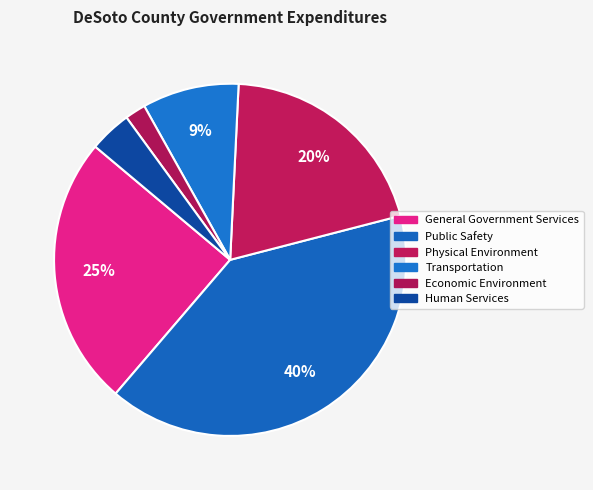

Does Human Services represent more than half of the total?

No